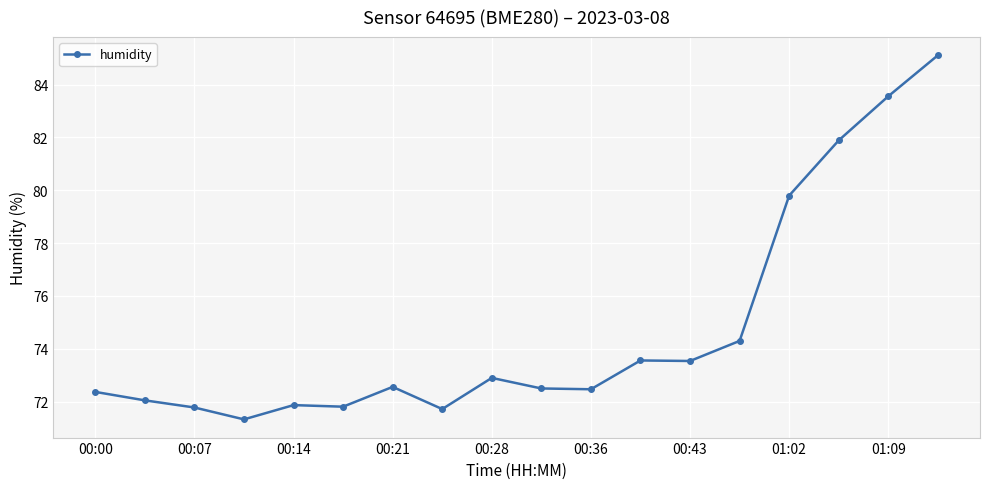

What is the average value?

74.7